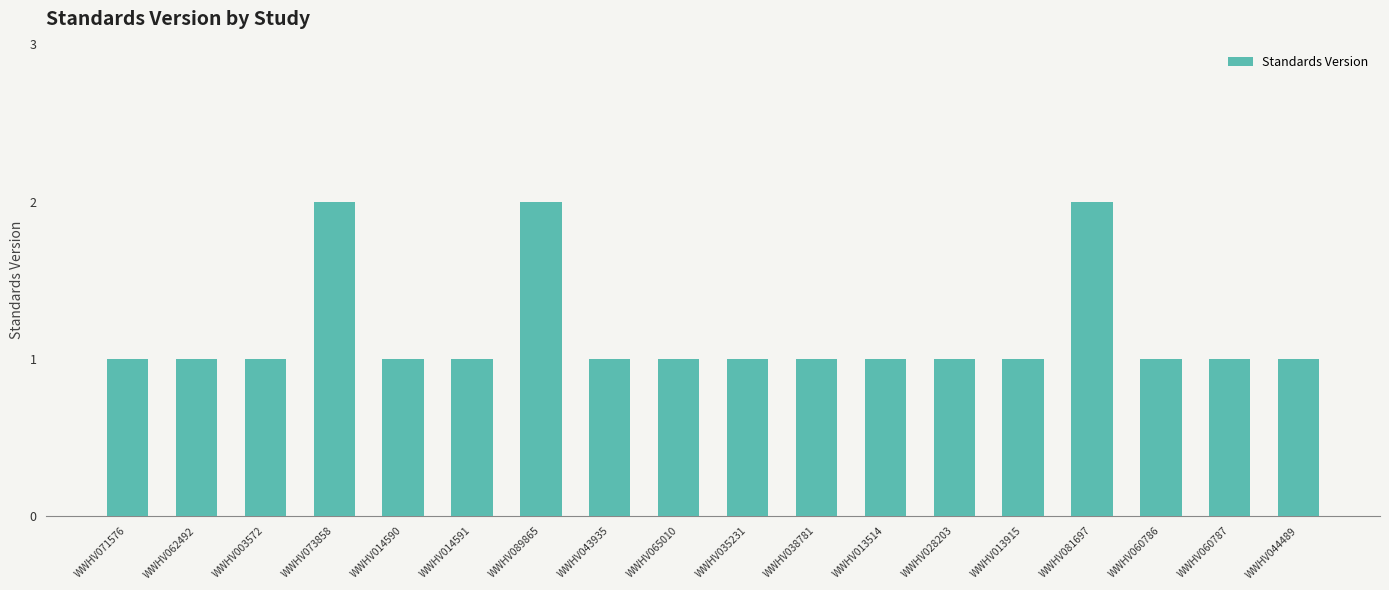

What is the sum of all values?

21